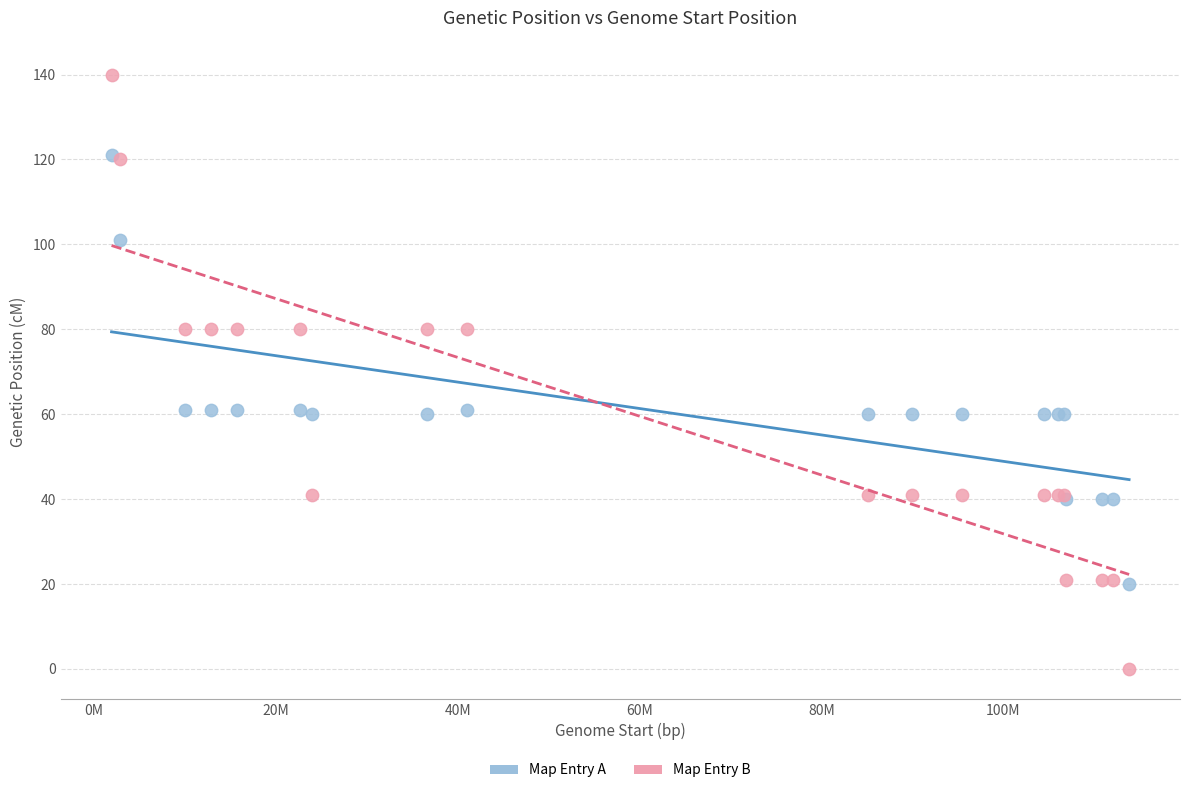

Which series reaches the maximum Y coordinate?

Map Entry B